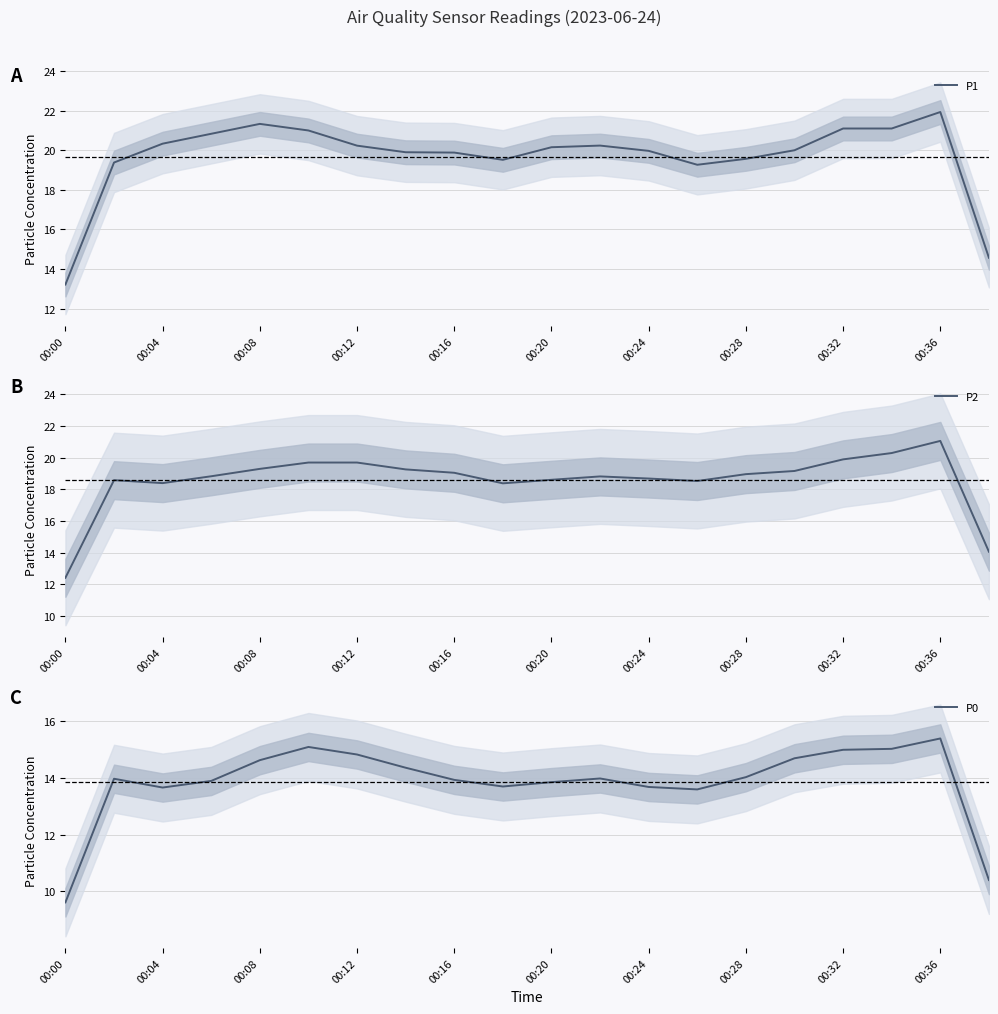

The value of P1 at 00:12 is 7.5. True or false?

False